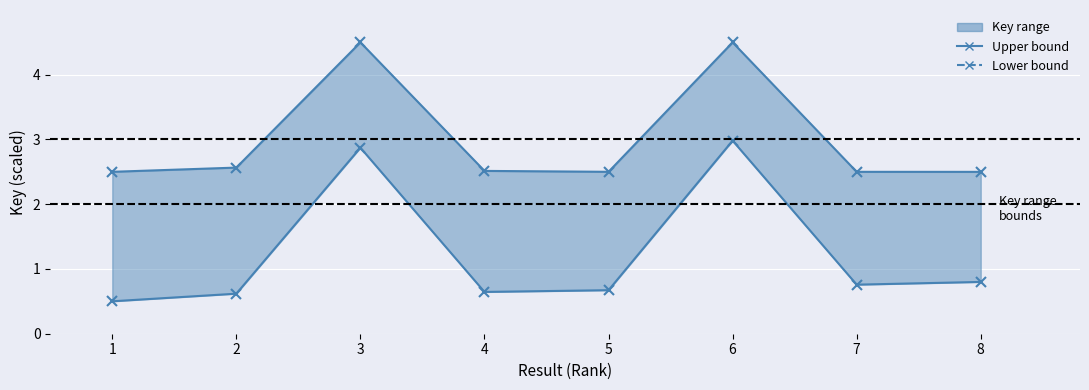

How many interior local peaks does the Upper bound series have?

2